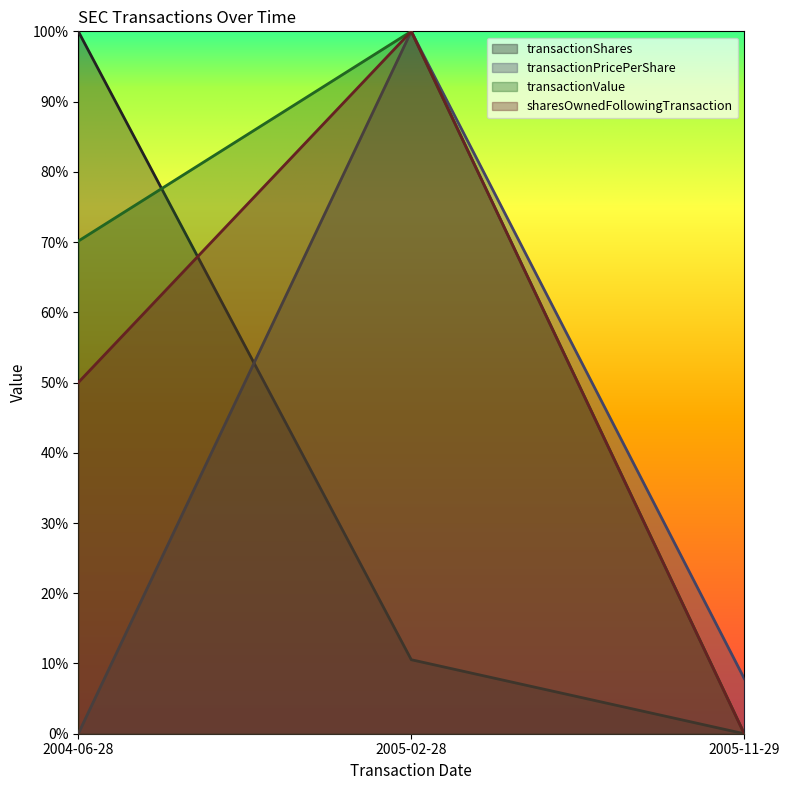

Between 2005-02-28 and 2004-06-28, which is larger?

2004-06-28